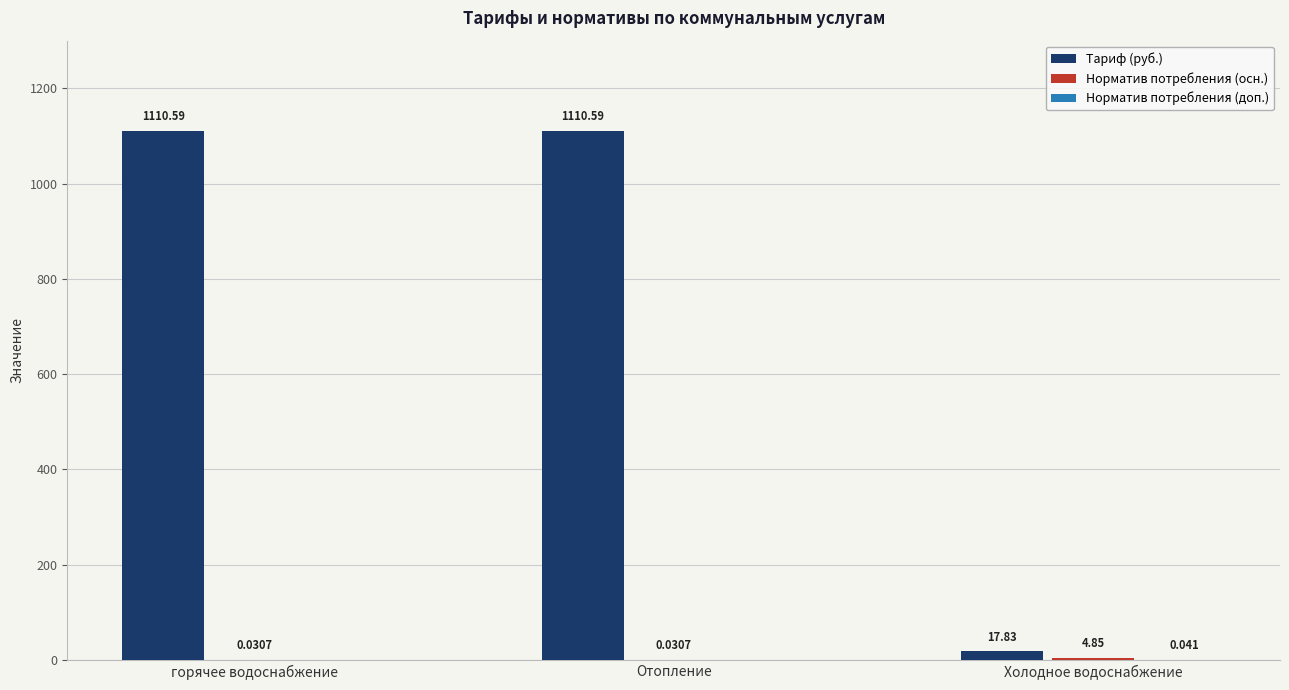

Which series has the largest total across all categories?

Тариф (руб.)